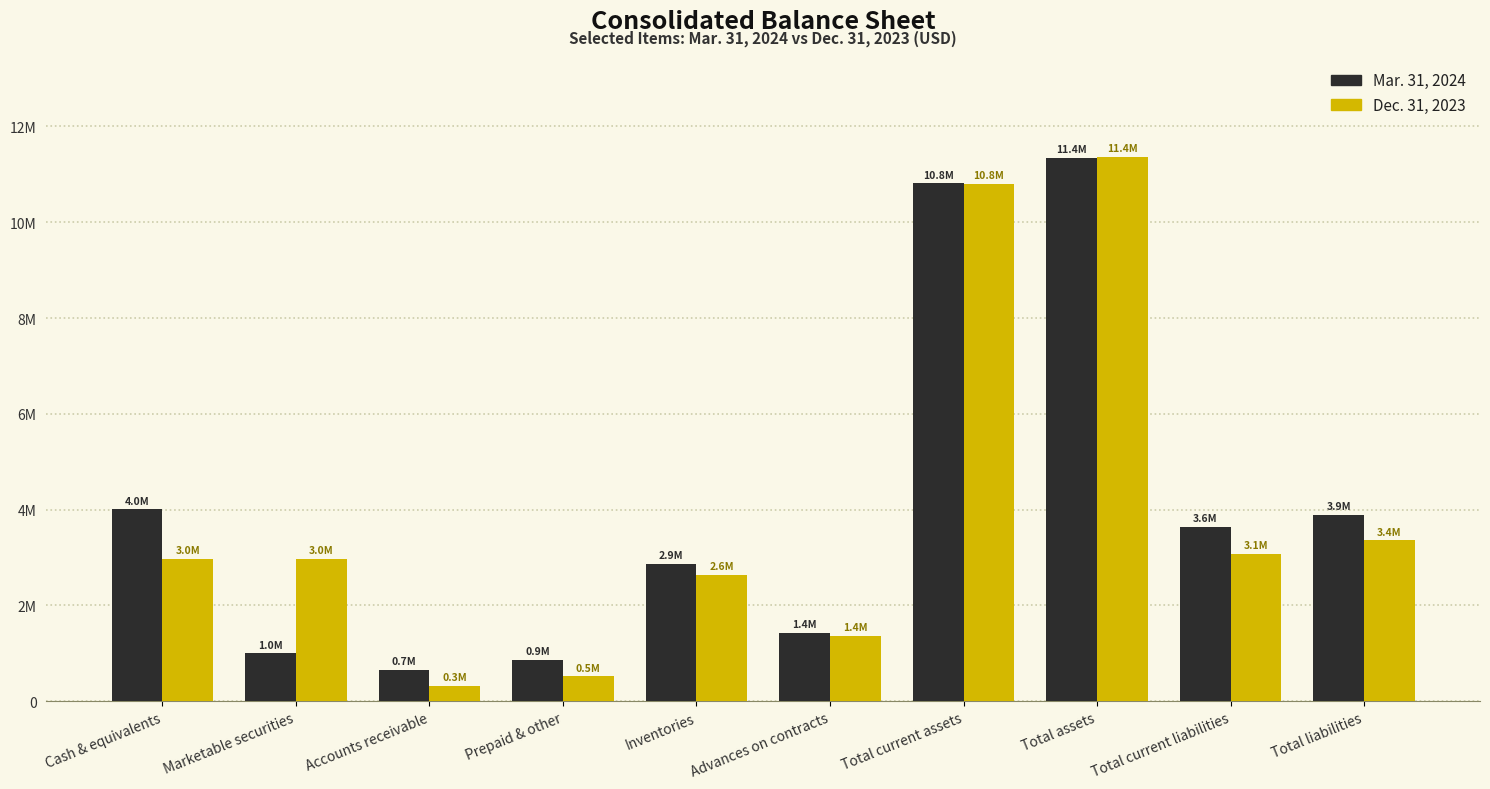

Are the bars grouped side by side (vs. stacked)?

Yes